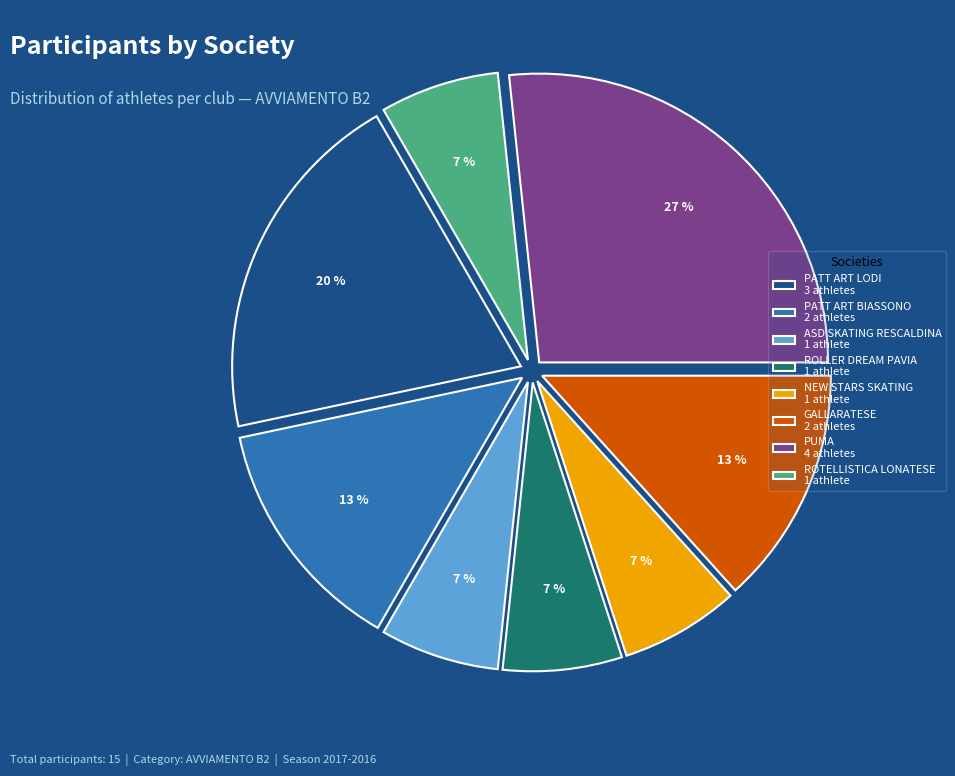

What is the largest slice in the pie chart?

PUMA